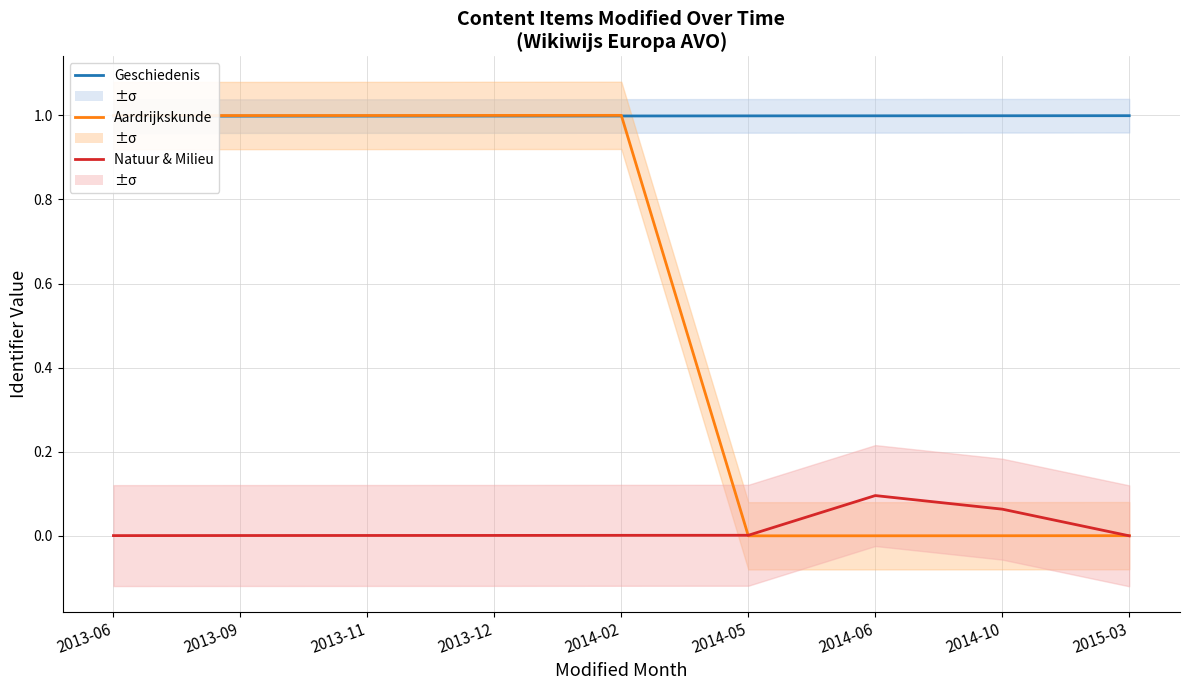

What is the difference between the maximum and second lowest values in the Aardrijkskunde series?

1.0